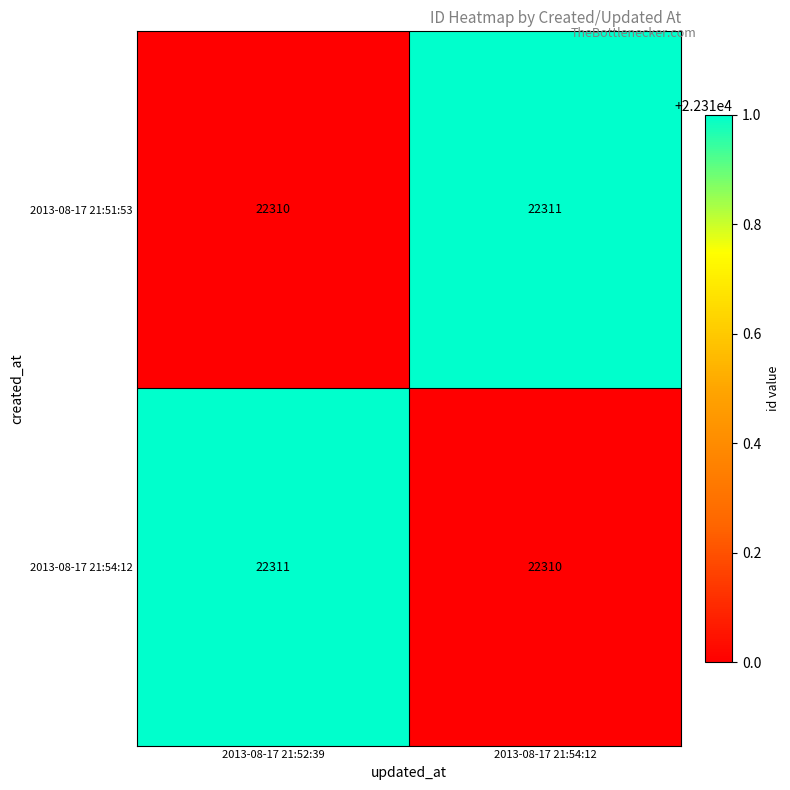

What is the total value across all series at 2013-08-17 21:54:12?

44621